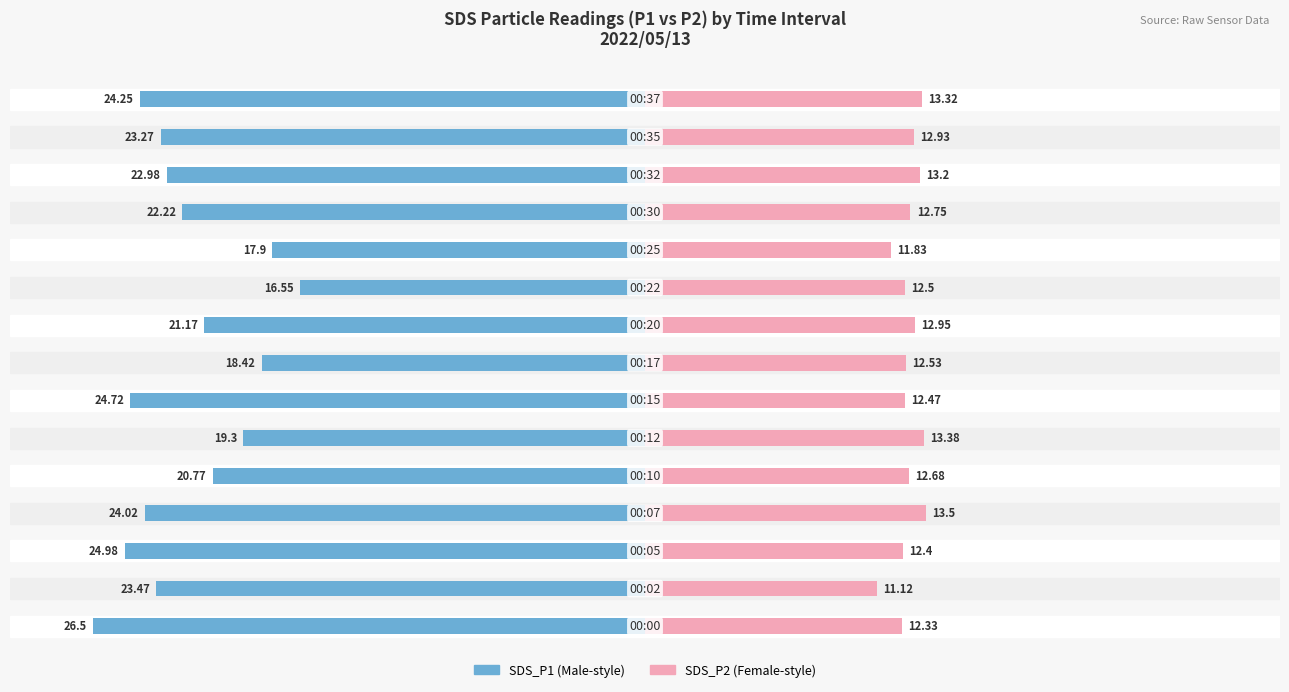

Reading right to left, extract all data points from this chart.

SDS_P1: 14=-24.2	13=-23.3	12=-23.0	11=-22.2	10=-17.9	9=-16.6	8=-21.2	7=-18.4	6=-24.7	5=-19.3	4=-20.8	3=-24.0	2=-25.0	1=-23.5	0=-26.5
SDS_P2: 14=13.3	13=12.9	12=13.2	11=12.8	10=11.8	9=12.5	8=12.9	7=12.5	6=12.5	5=13.4	4=12.7	3=13.5	2=12.4	1=11.1	0=12.3